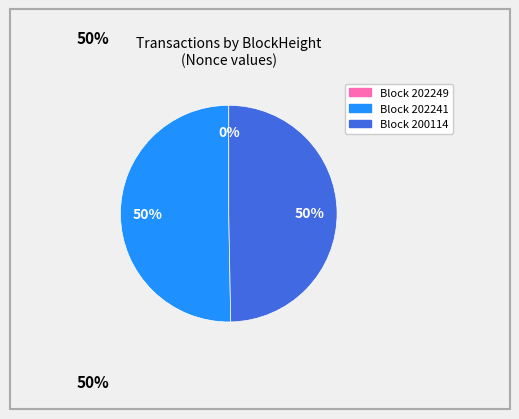

To the nearest percent, what is the average slice percentage?

33%